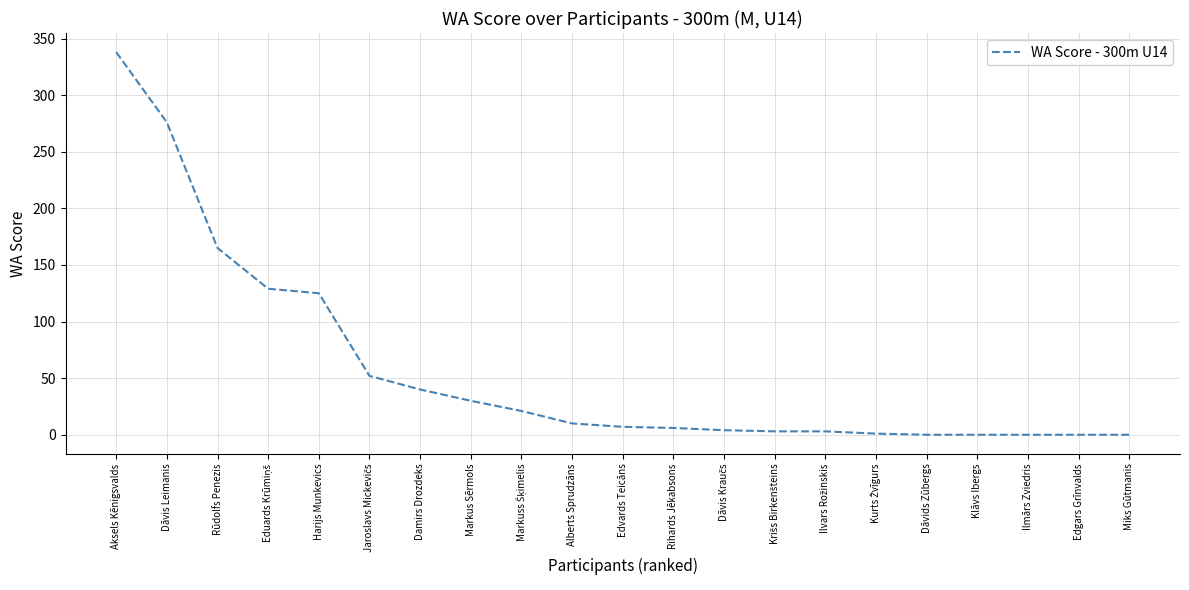

What is the average value?

58